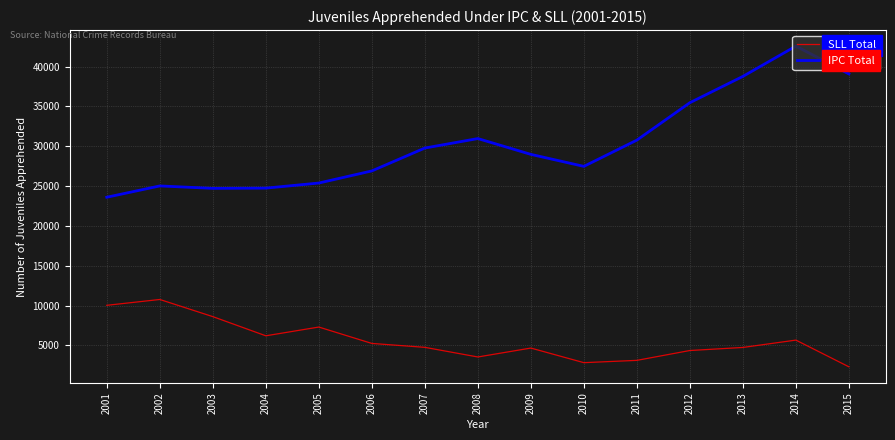

Rank the series by their maximum value, from lowest to highest.

SLL Total, IPC Total